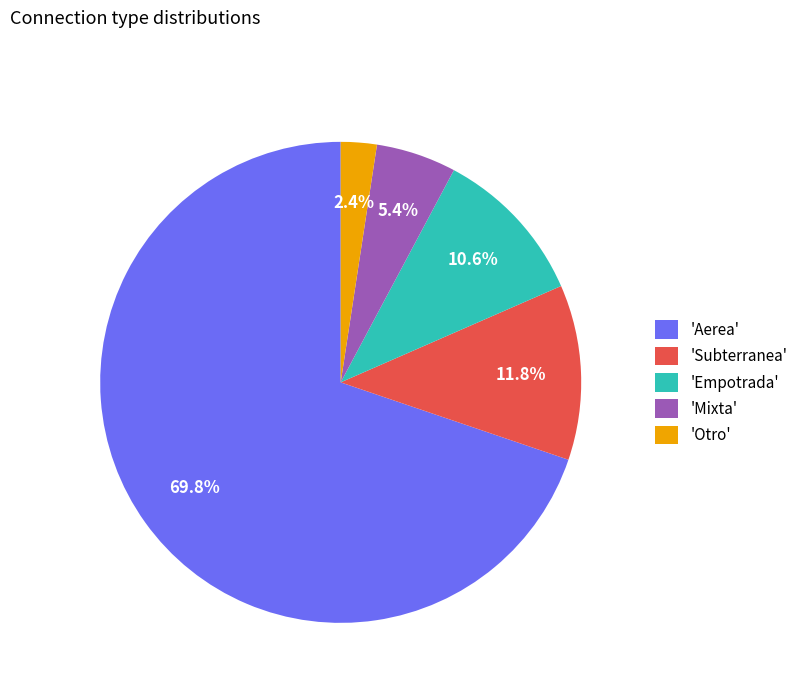

What percentage do 'Subterranea' and 'Otro' together represent?

14.2%